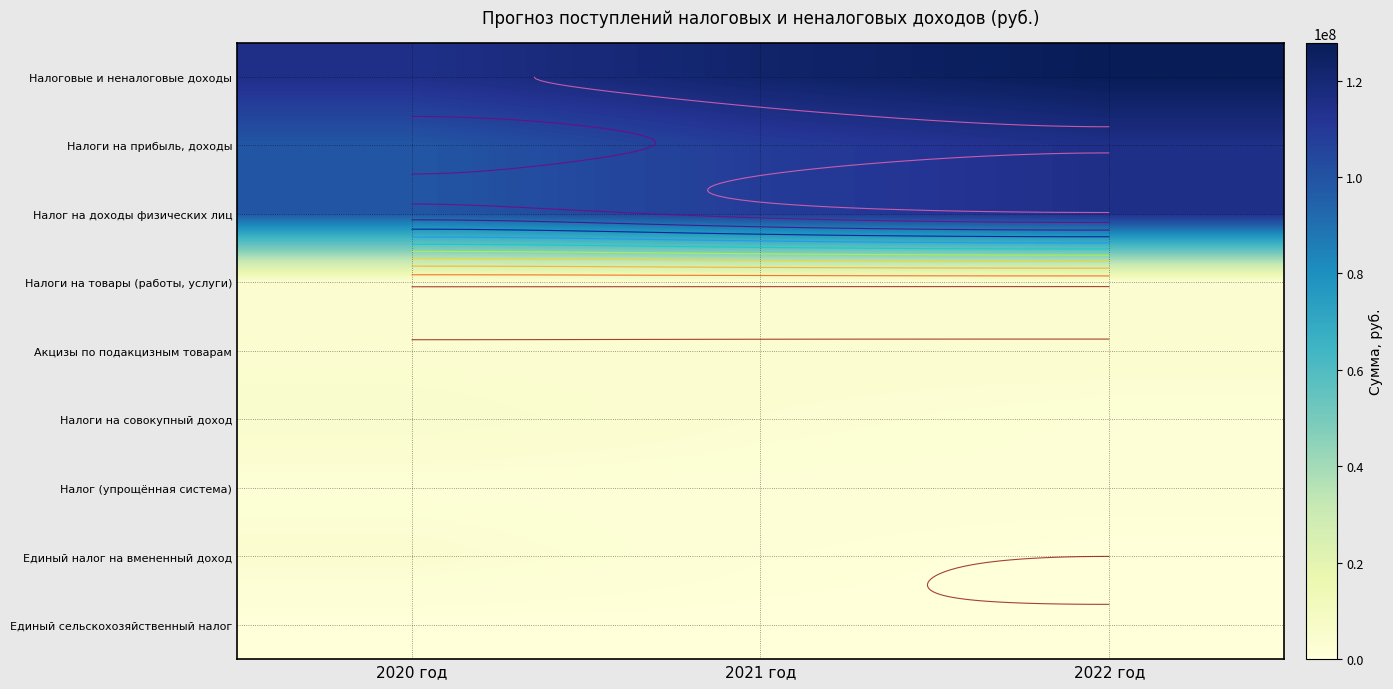

Is the value of Налоговые и неналоговые доходы at 2021 год greater than the value of Единый сельскохозяйственный налог at 2021 год?

Yes